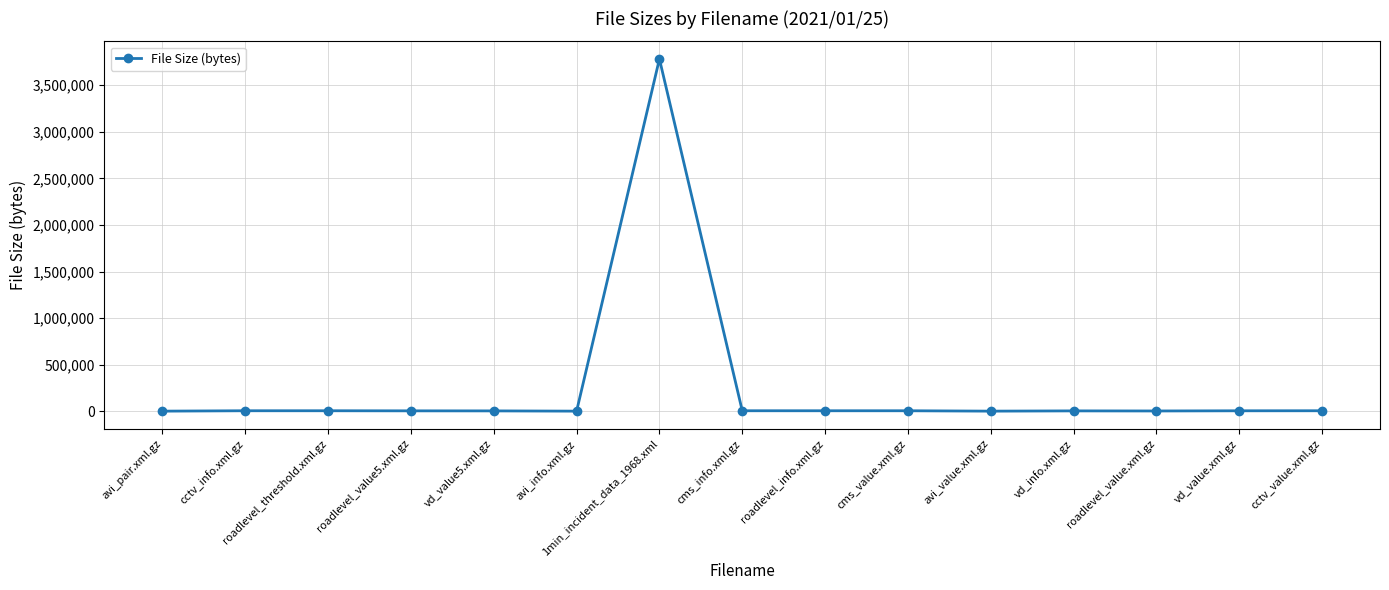

What is the change in value from roadlevel_threshold.xml.gz to cms_value.xml.gz?

-84